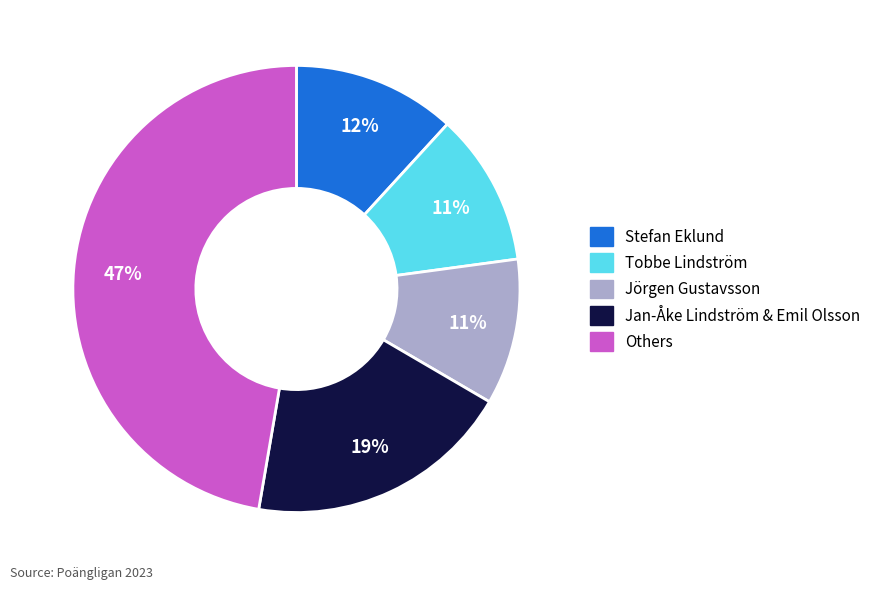

Which slice is the largest?

Others